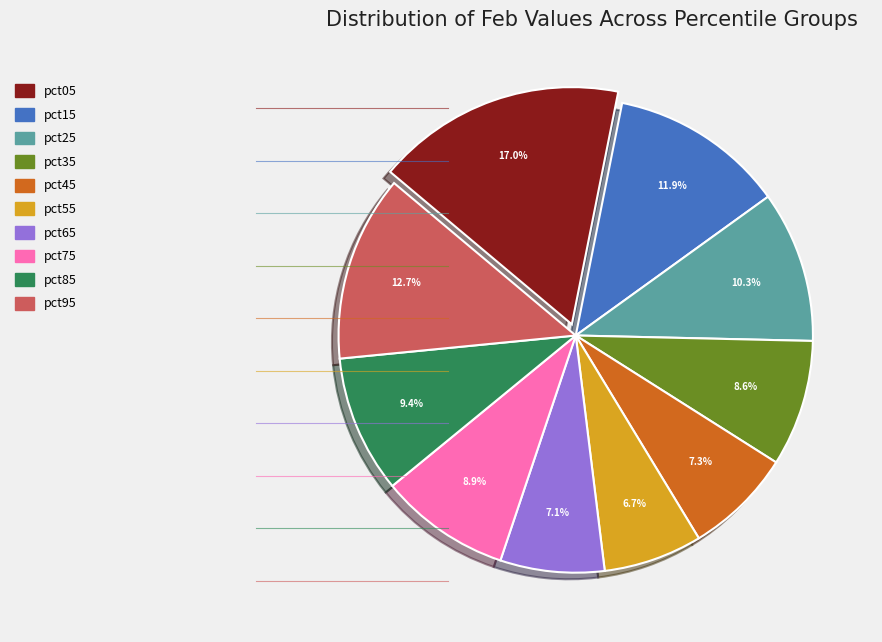

Does any single category account for the majority?

No